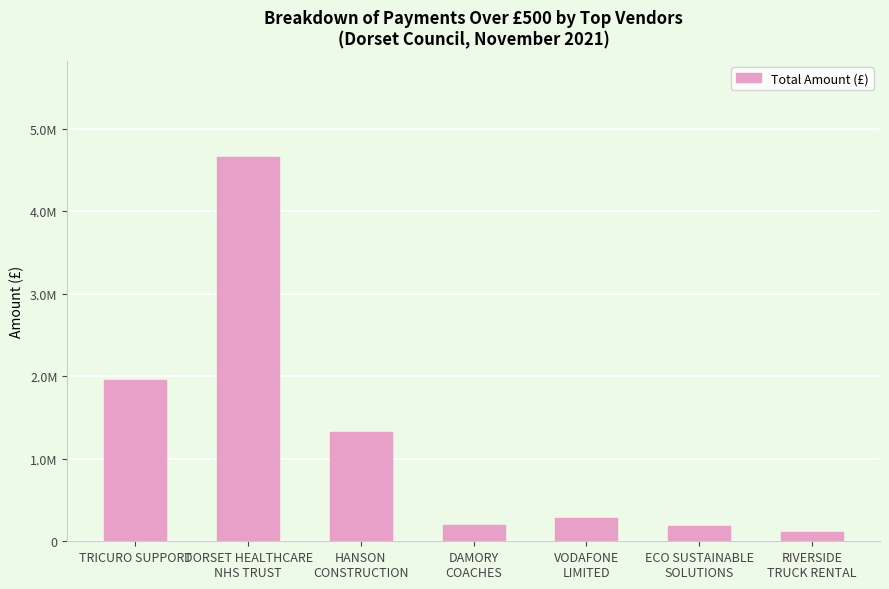

Are the bars horizontal?

No